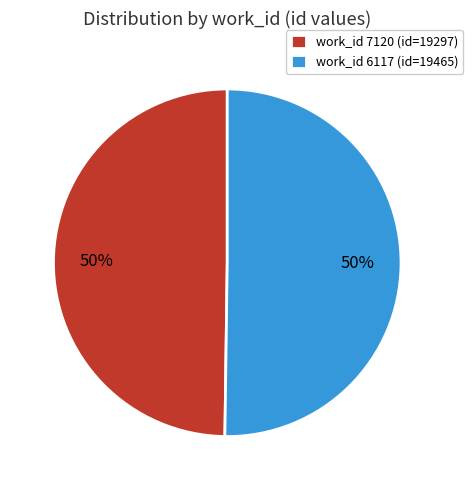

What percentage is the work_id 7120 (id=19297) slice, to the nearest percent?

50%